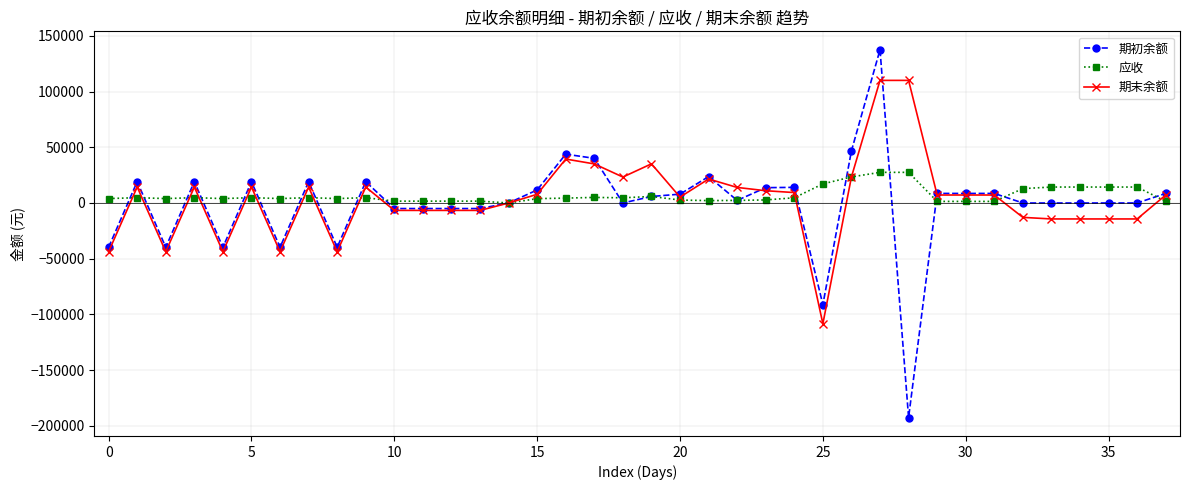

Is this an area chart (filled region under the line)?

No